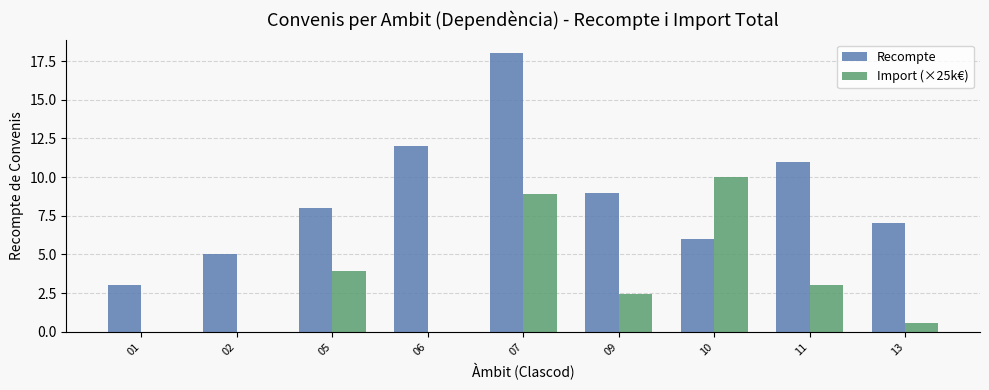

How many categories are shown in the chart?

9